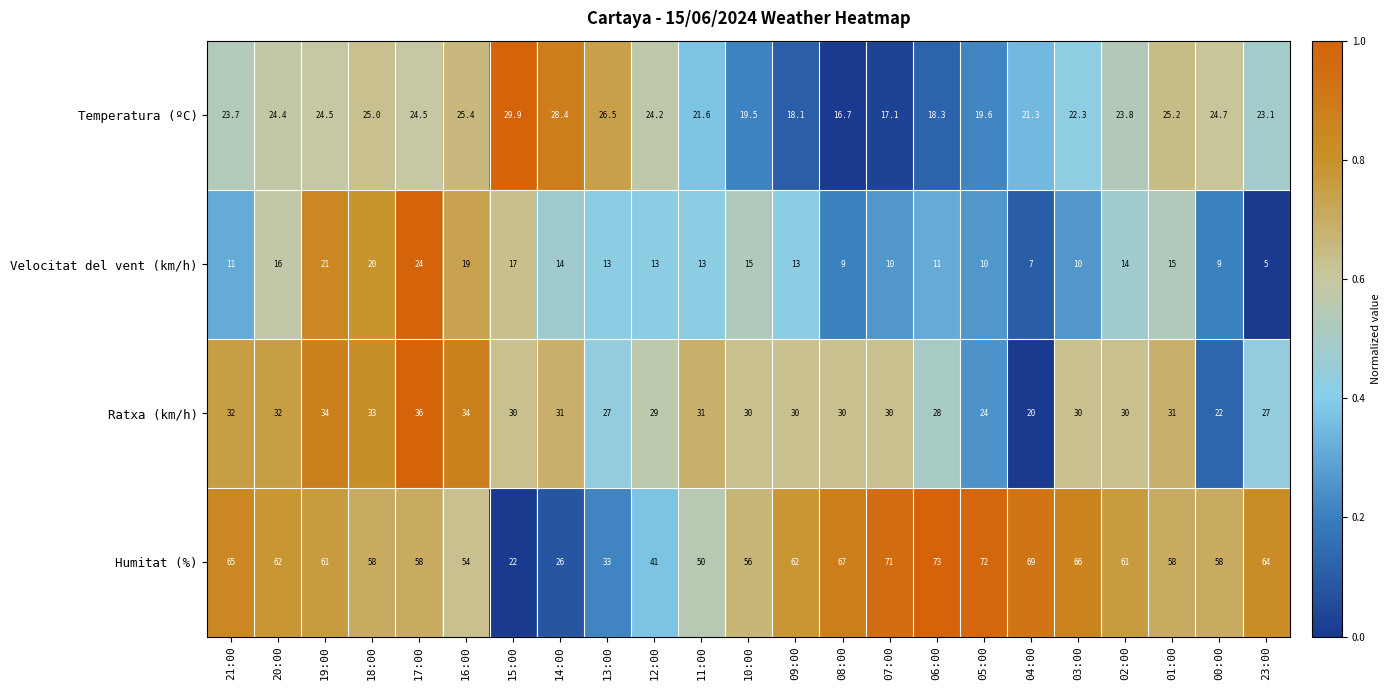

Rank the series by their maximum value, from highest to lowest.

Humitat (%), Ratxa (km/h), Temperatura (ºC), Velocitat del vent (km/h)